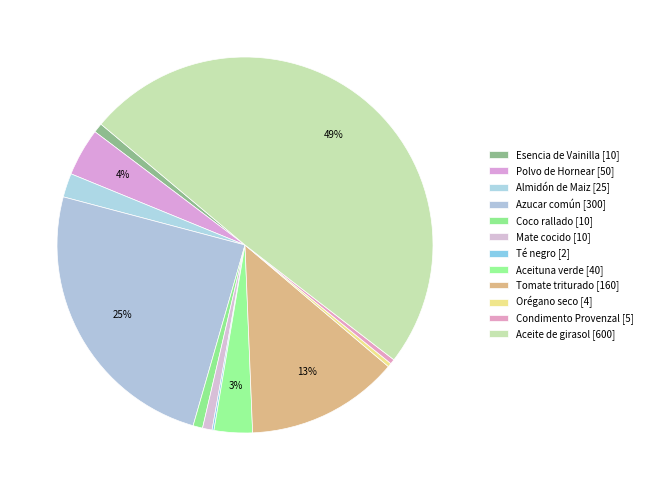

Count the number of slices in the pie.

12